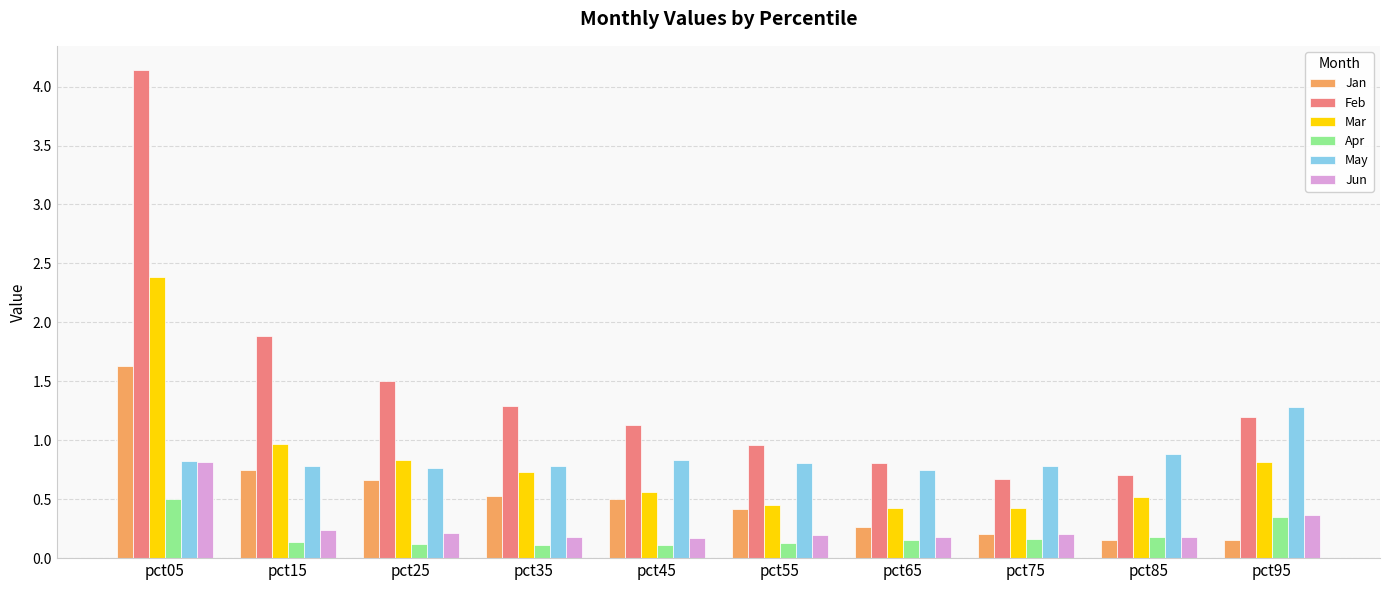

Where does the Feb series first go above 1?

pct05